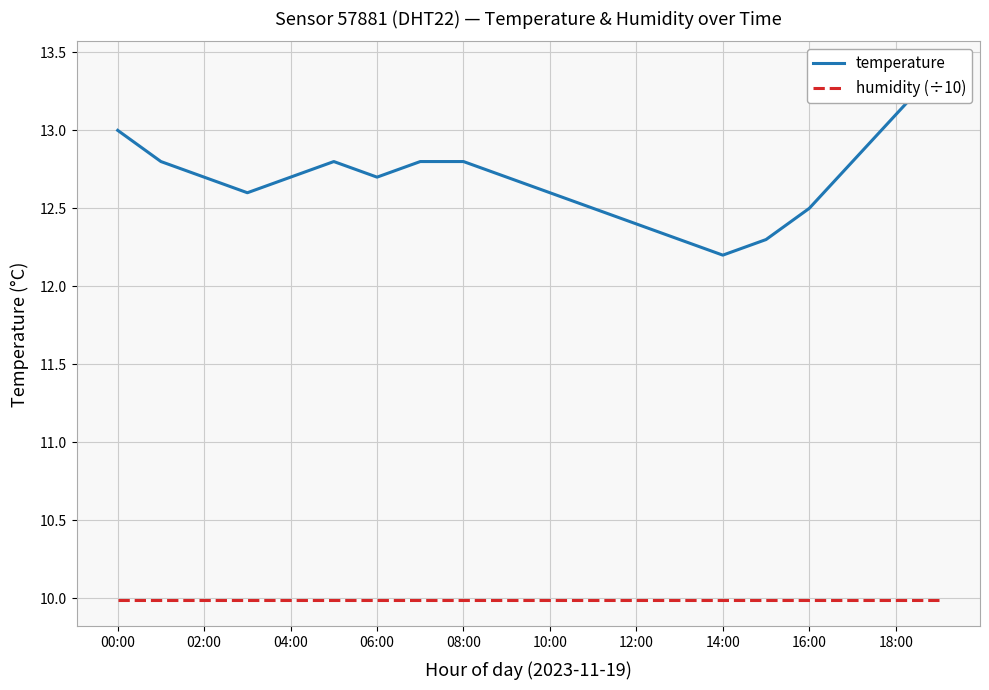

Rank the series by their maximum value, from lowest to highest.

humidity (÷10), temperature